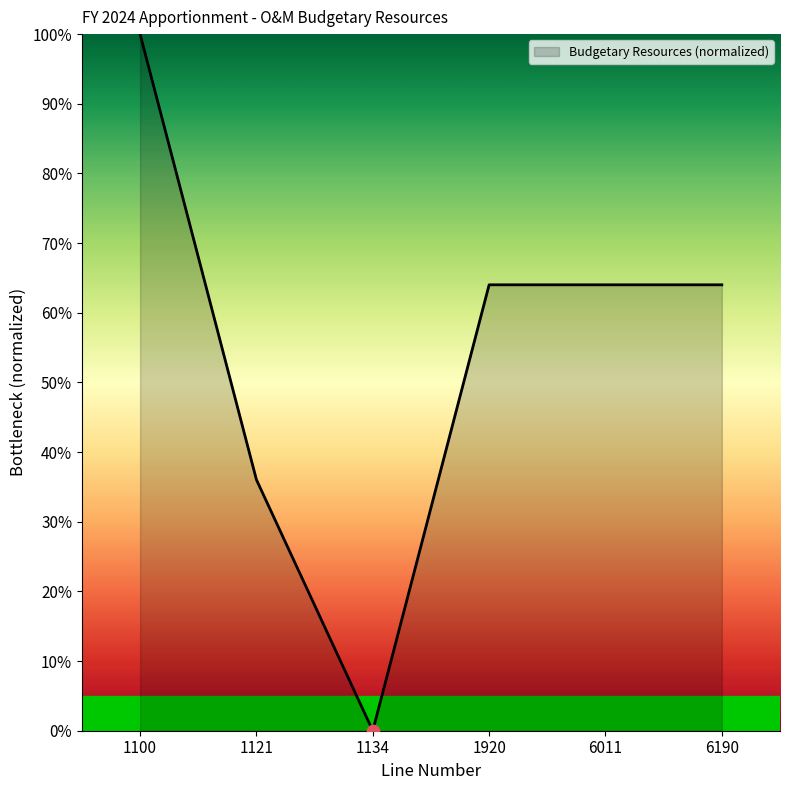

What is the ratio of the value at 6190 to the value at 1920?

1.0